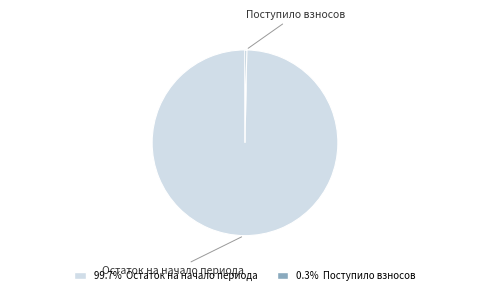

Count the number of slices in the pie.

2